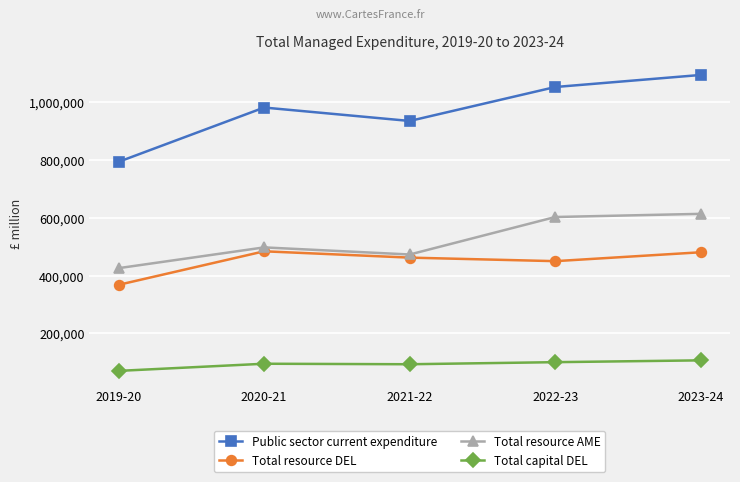

At which label does Total resource AME reach its minimum?

2019-20